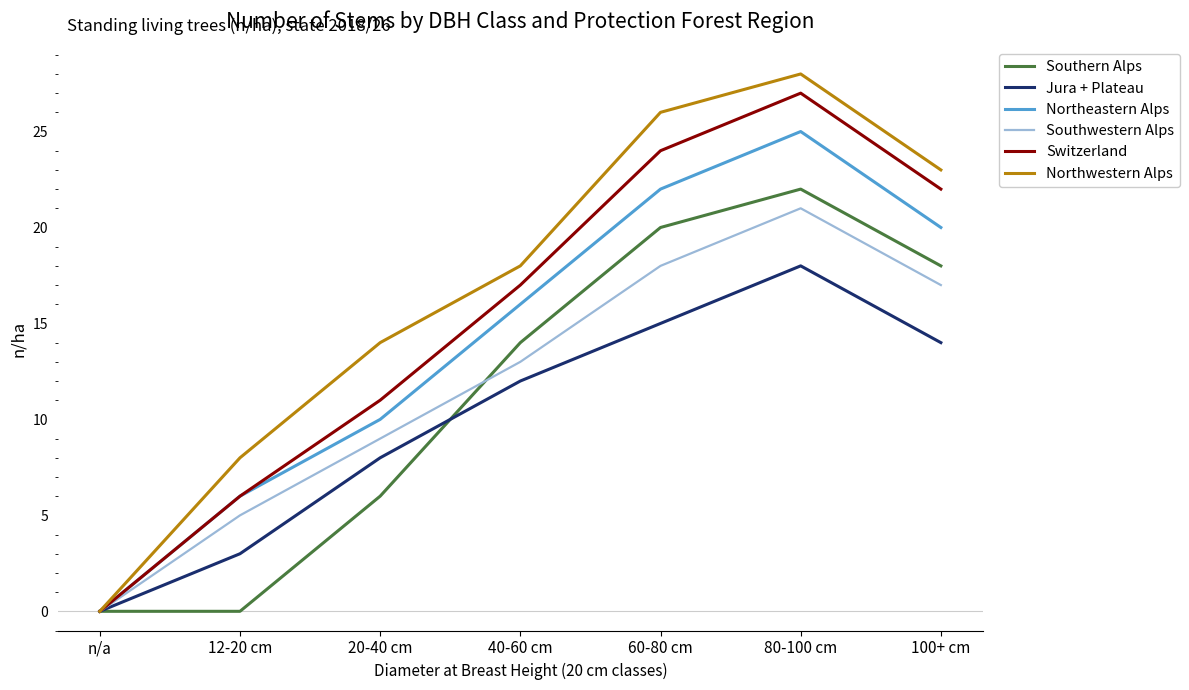

Which category has the highest value in the Southwestern Alps series?

80-100 cm